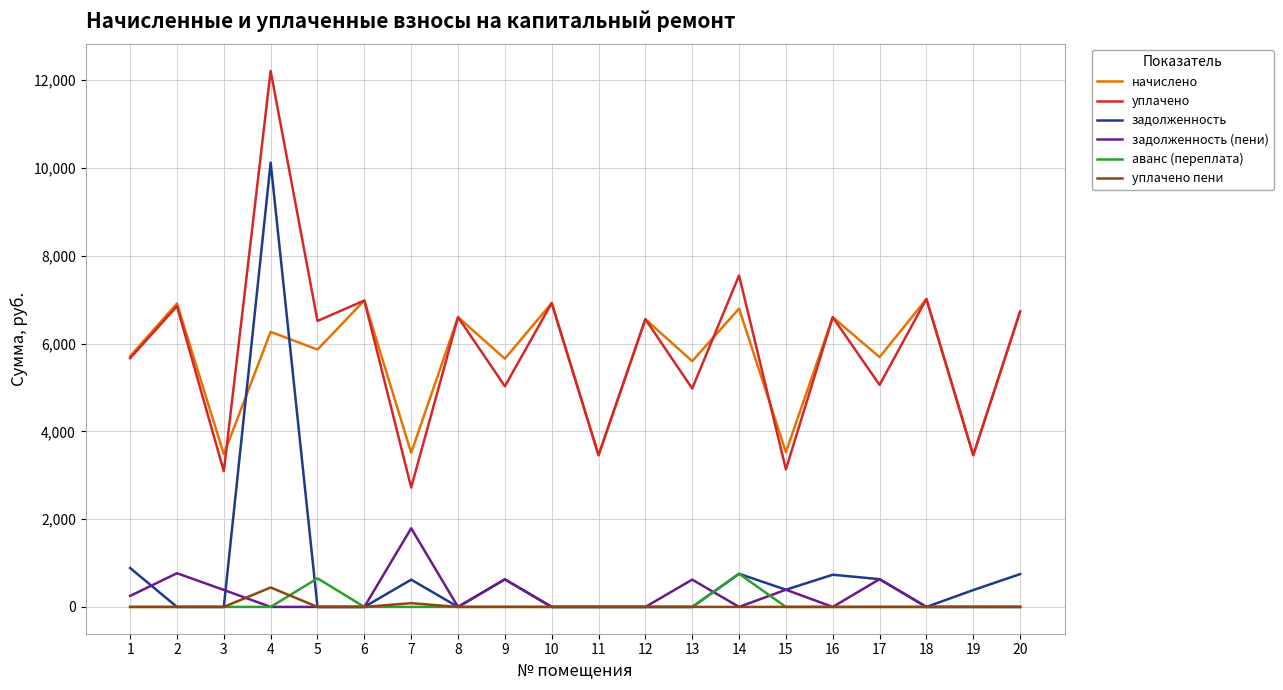

What is the highest value of the задолженность (пени) series?

1792.4